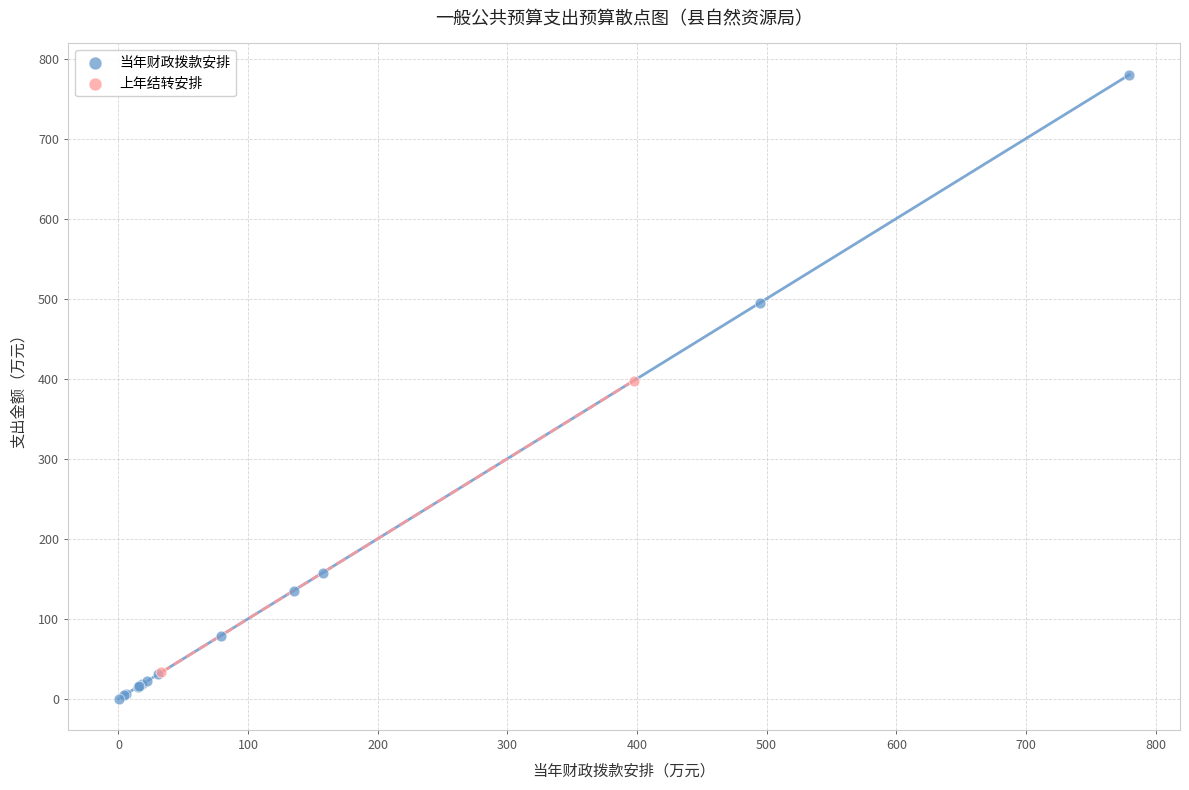

What are all the series names shown in the legend?

当年财政拨款安排, 上年结转安排